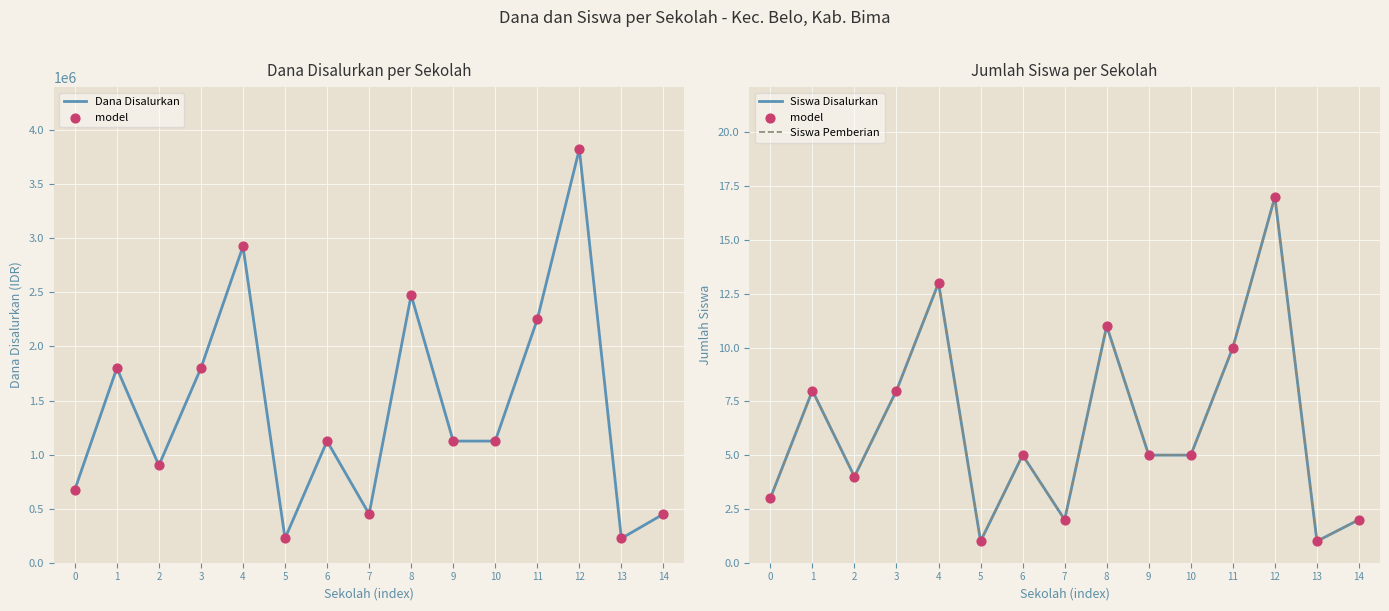

What are all the series names shown in the legend?

Dana Disalurkan, model, Siswa Disalurkan, Siswa Pemberian